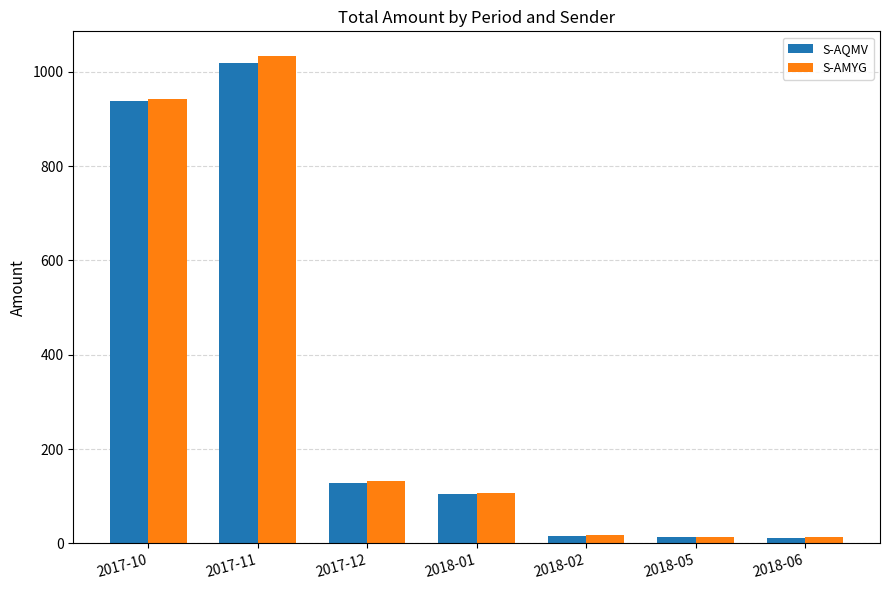

List the series in order of their peak value, highest first.

S-AMYG, S-AQMV